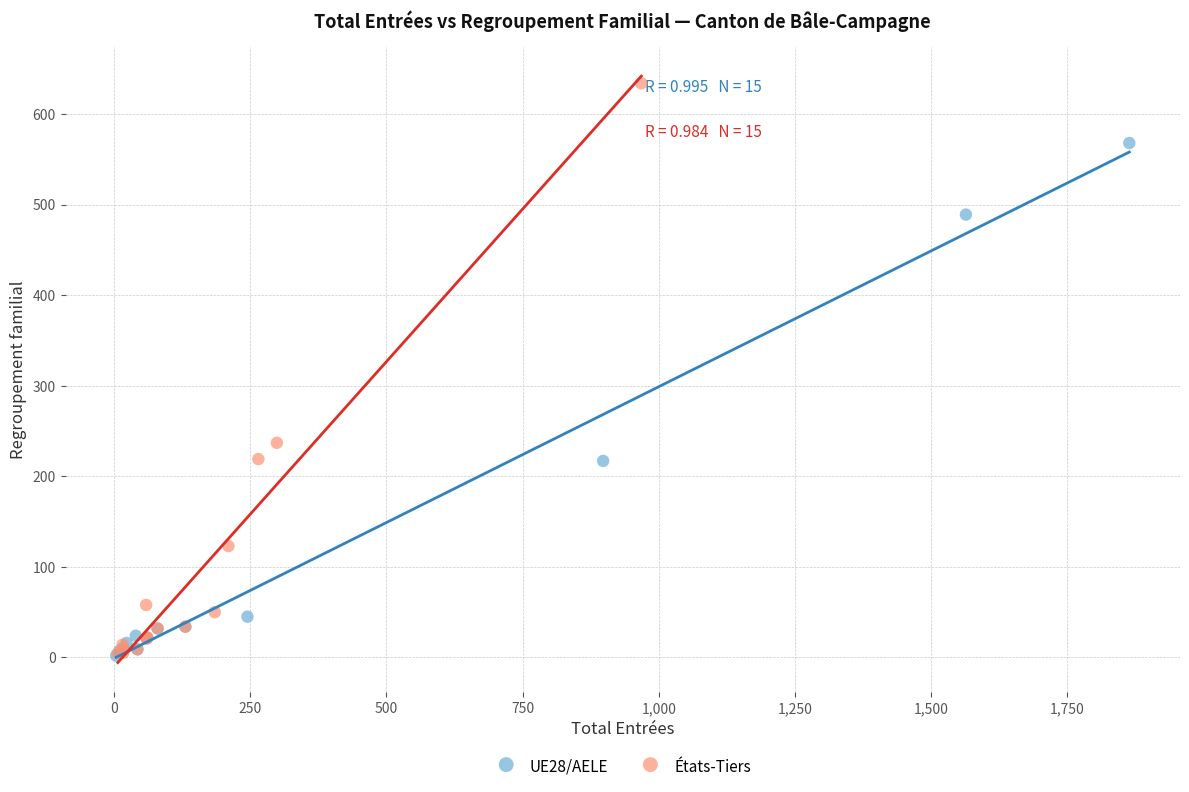

Which series has the largest Y range (max minus min)?

États-Tiers